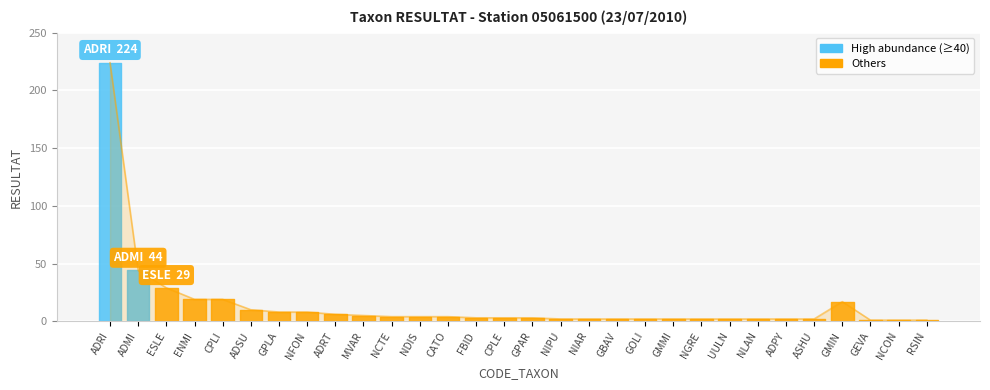

Rank the categories by value from highest to lowest.

ADRI, ADMI, ESLE, ENMI, CPLI, GMIN, ADSU, GPLA, NFON, ADRT, MVAR, NCTE, NDIS, CATO, FBID, CPLE, GPAR, NIPU, NIAR, GBAV, GOLI, GMMI, NGRE, UULN, NLAN, ADPY, ASHU, GEVA, NCON, RSIN